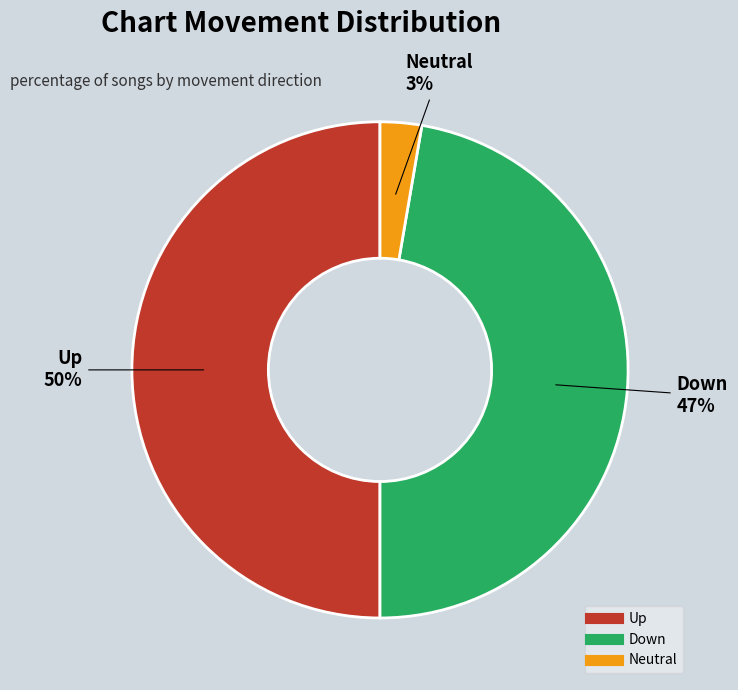

To the nearest percent, what is the average slice percentage?

33%